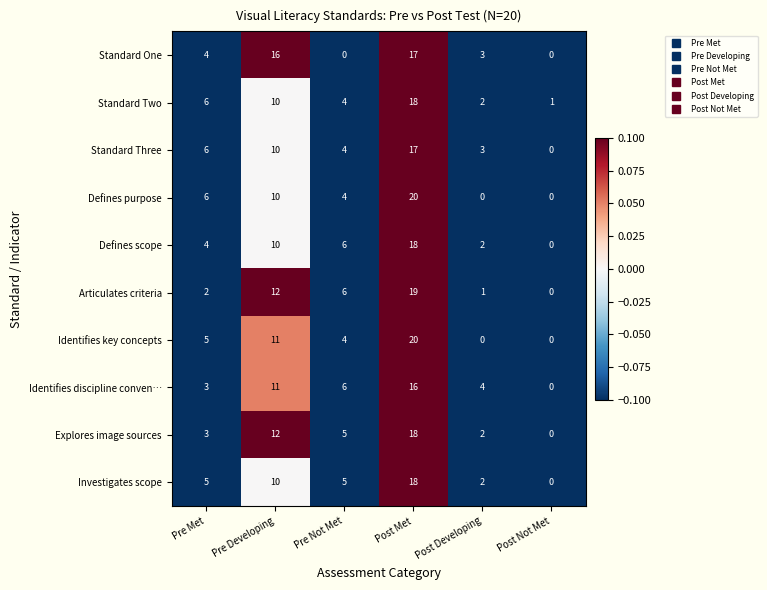

What is the total value across all series at Post Met?

181